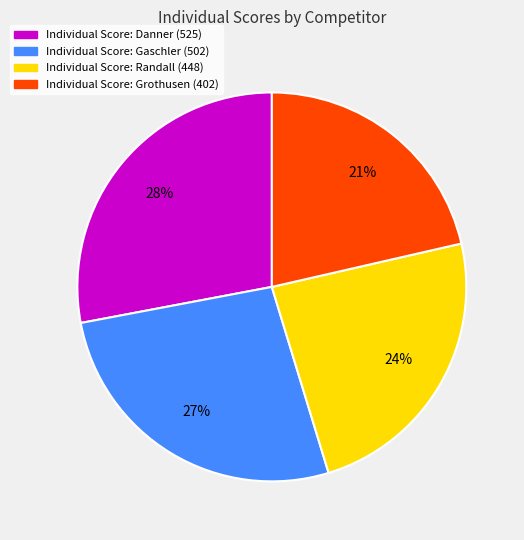

Does any single category account for the majority?

No